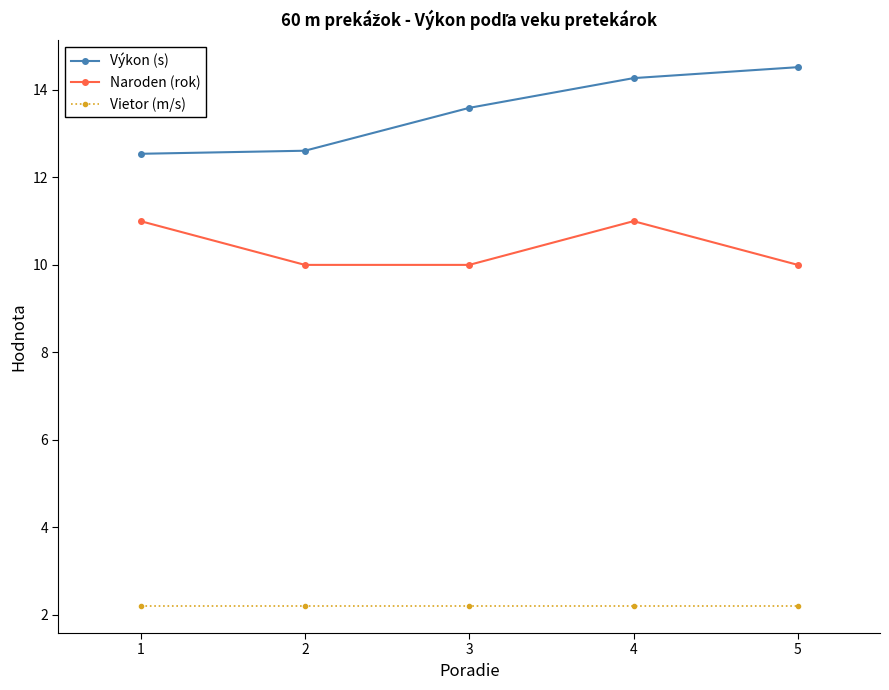

Is it true that Vietor (m/s) equals 3.9 at 2?

False